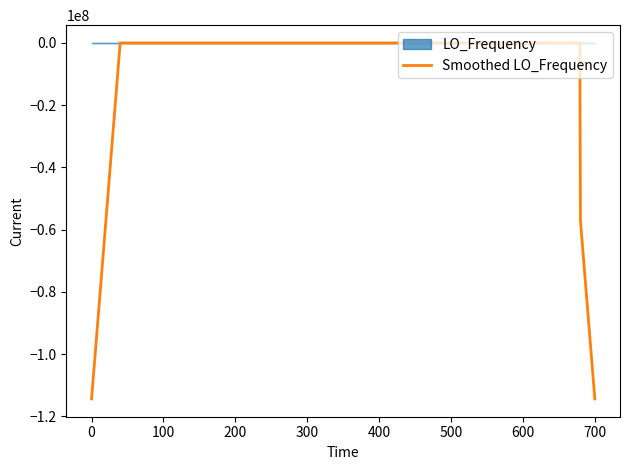

Count the number of categories in the chart.

40